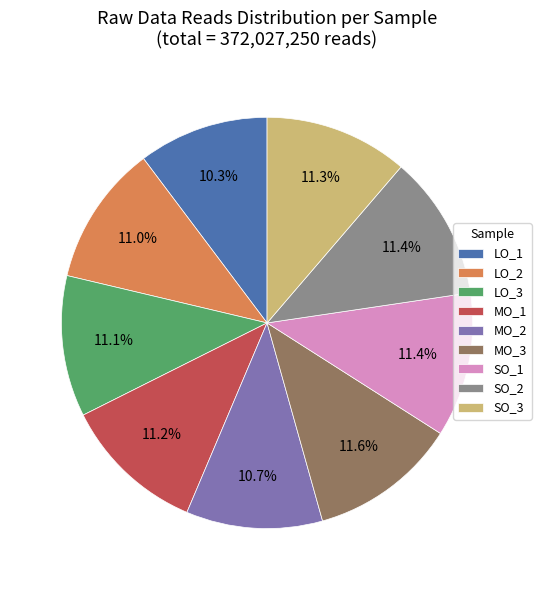

What portion of the pie excludes LO_2?

89.0%